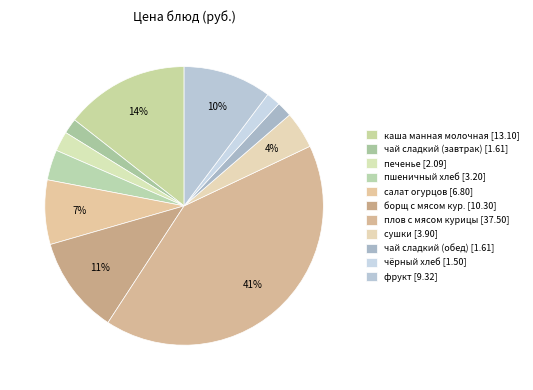

How many slices are in this pie chart?

11